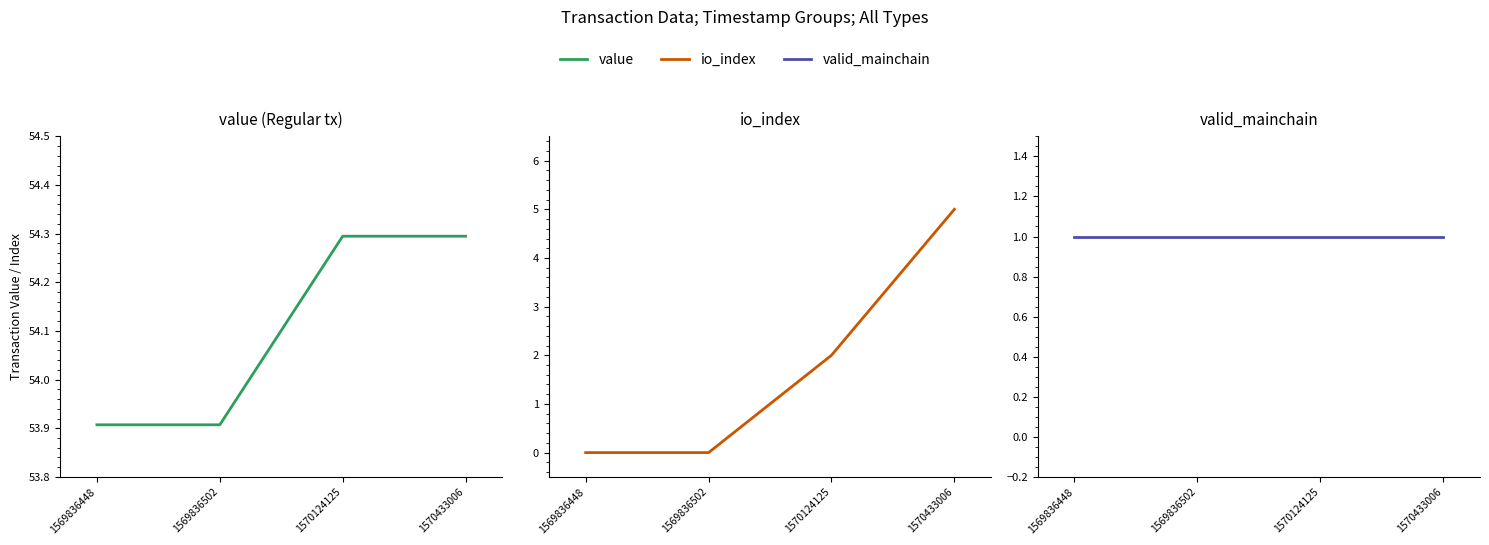

What is the highest value of the valid_mainchain series?

1.0